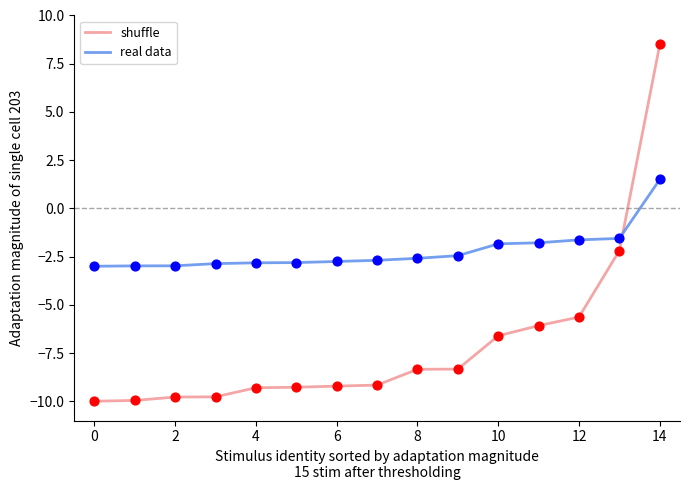

What is the difference between the maximum and minimum values in the real data series?

4.5